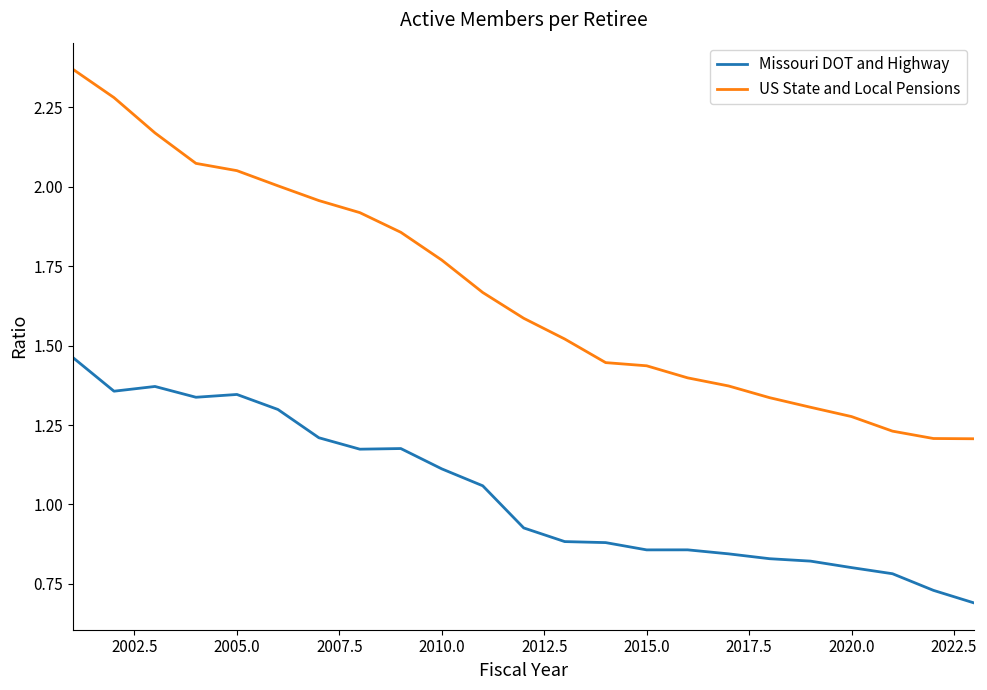

Which series has the largest total across all categories?

US State and Local Pensions